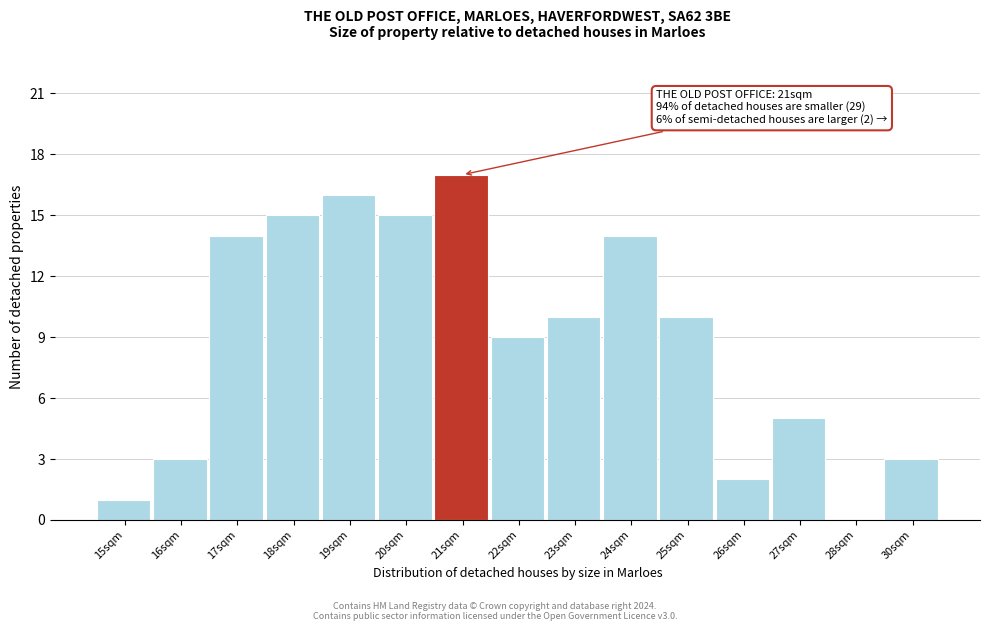

Reading left to right, what are all the values shown in this chart?

15sqm=1	16sqm=3	17sqm=14	18sqm=15	19sqm=16	20sqm=15	21sqm=17	22sqm=9	23sqm=10	24sqm=14	25sqm=10	26sqm=2	27sqm=5	28sqm=0	30sqm=3